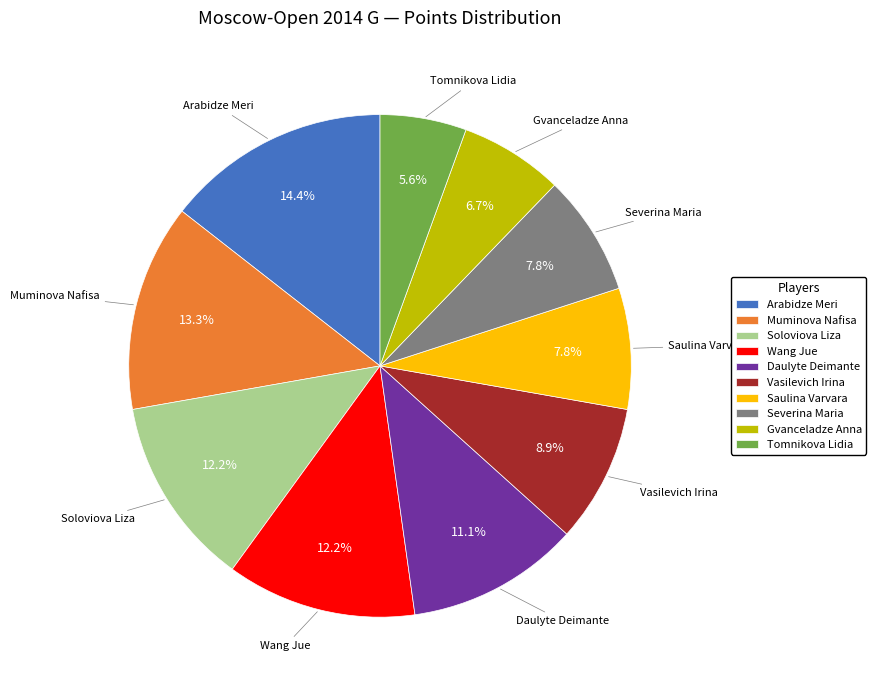

Do Vasilevich Irina and Gvanceladze Anna together represent more than half of the pie?

No